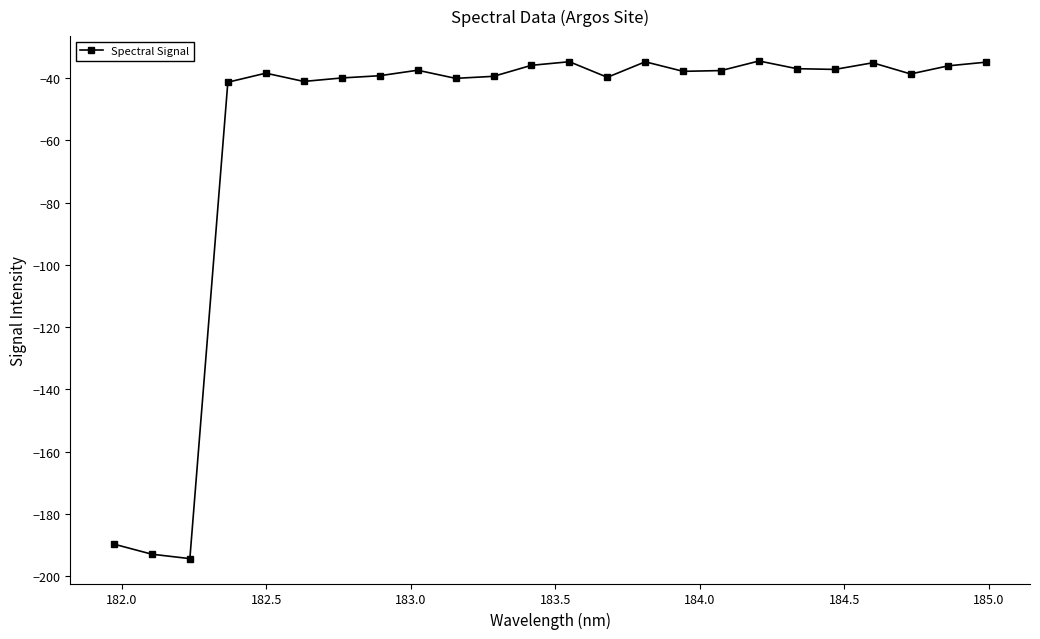

What is the minimum value shown in the chart?

-194.3